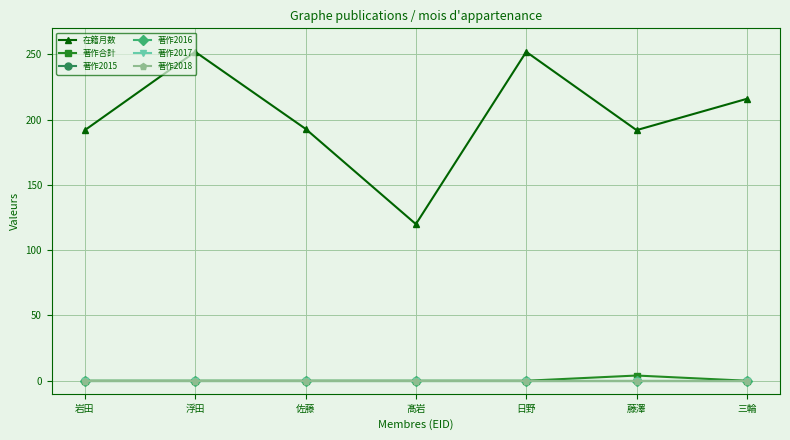

Does the chart have visible grid lines?

Yes